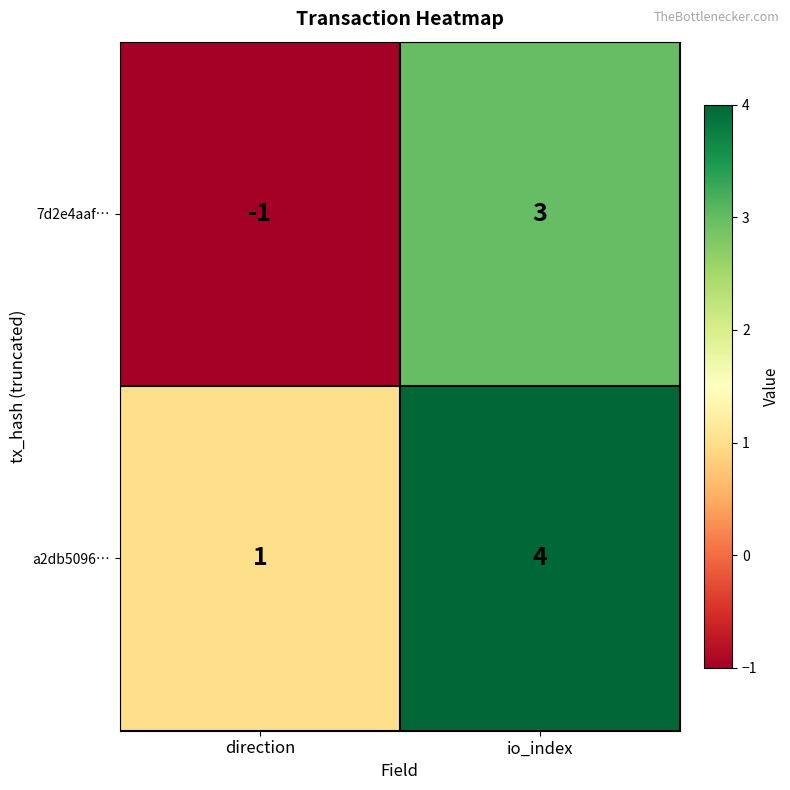

Between direction and io_index, which series saw the biggest shift?

7d2e4aaf…